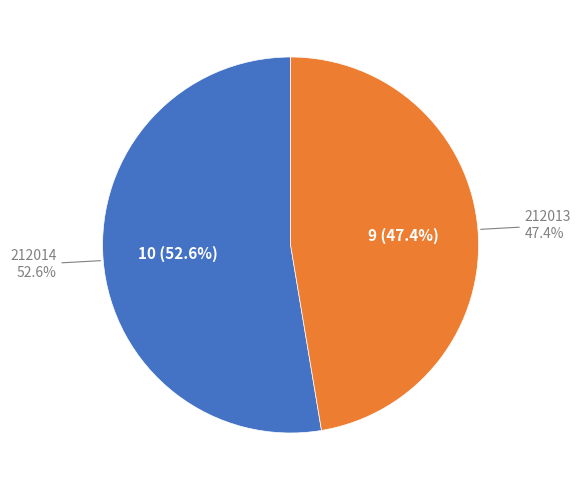

Between 212014 and 212013, which is larger?

212014